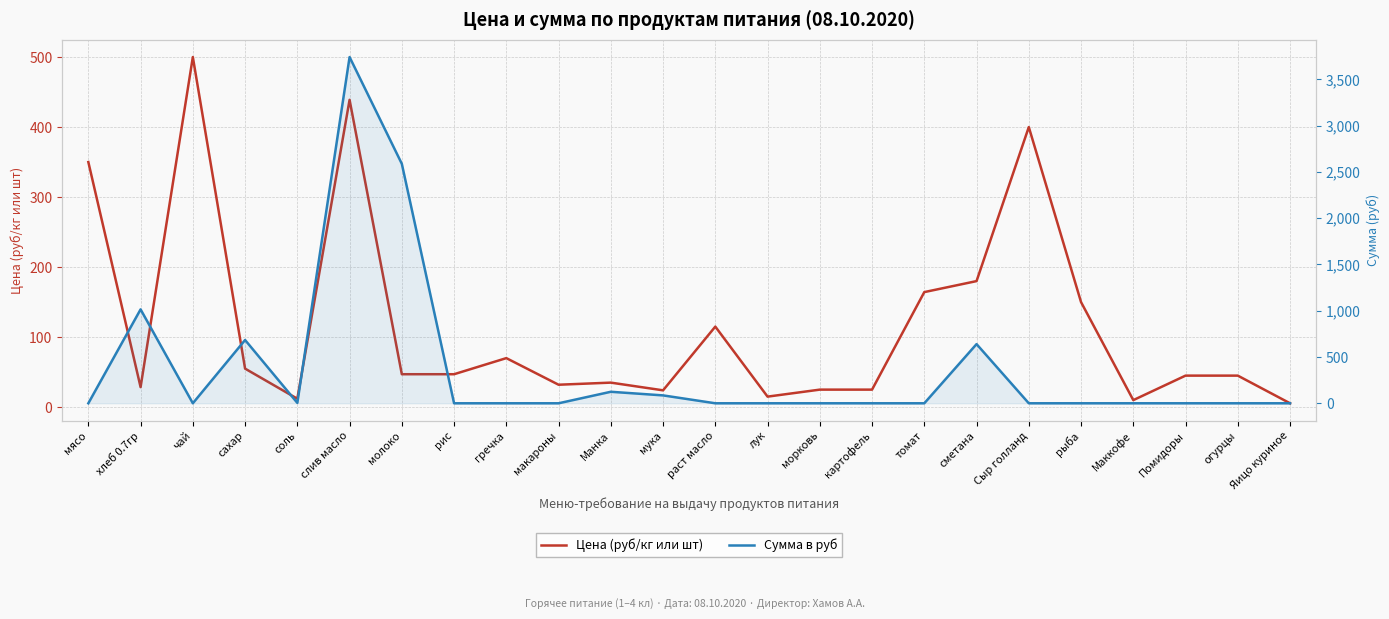

Reading left to right, transcribe all the data shown in this chart.

Цена (руб/кг или шт): 350.0	28.6	500.0	55.0	12.0	438.9	47.0	47.0	70.0	32.0	35.0	24.0	115.0	15.0	25.0	25.0	164.3	180.0	400.0	150.0	10.0	45.0	45.0	5.5
Сумма в руб: 0.0	1014.2	0.0	683.4	4.3	3739.3	2586.2	0.0	0.0	0.0	124.2	85.2	0.0	0.0	0.0	0.0	0.0	639.0	0.0	0.0	0.0	0.0	0.0	0.0